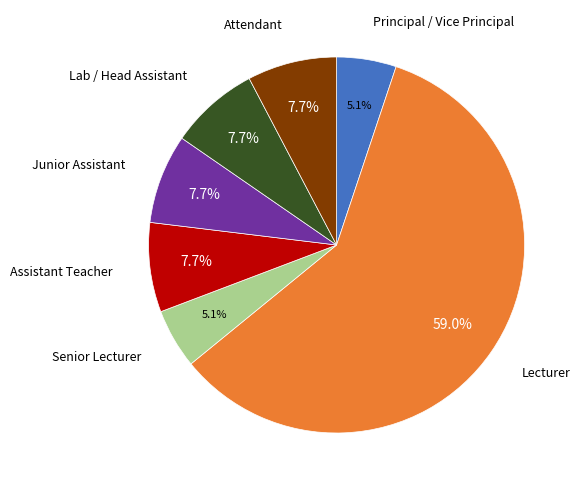

Does any single category account for the majority?

Yes